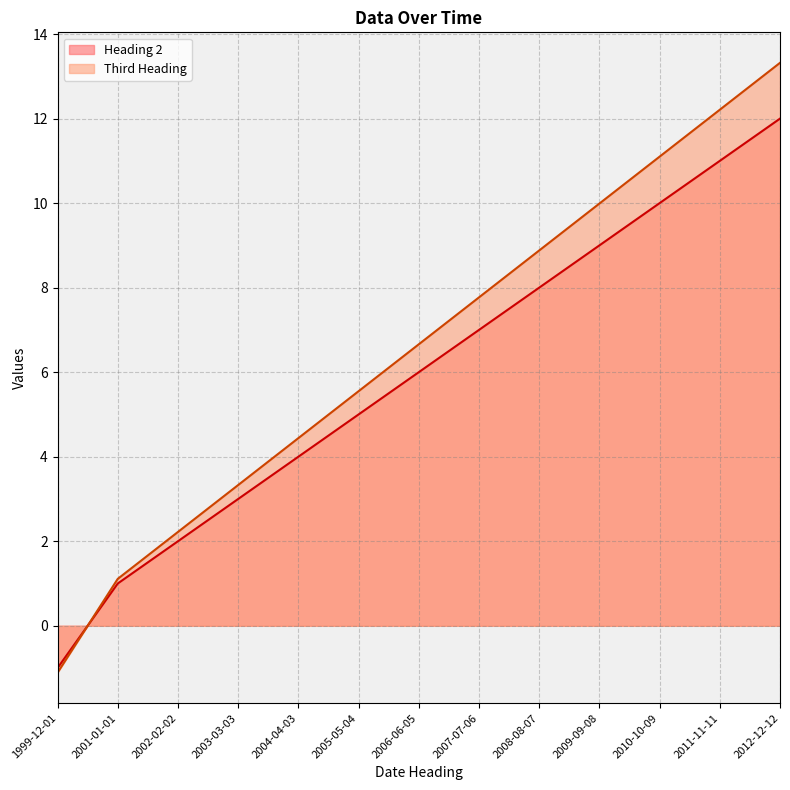

How many values in Heading 2 are below zero?

1